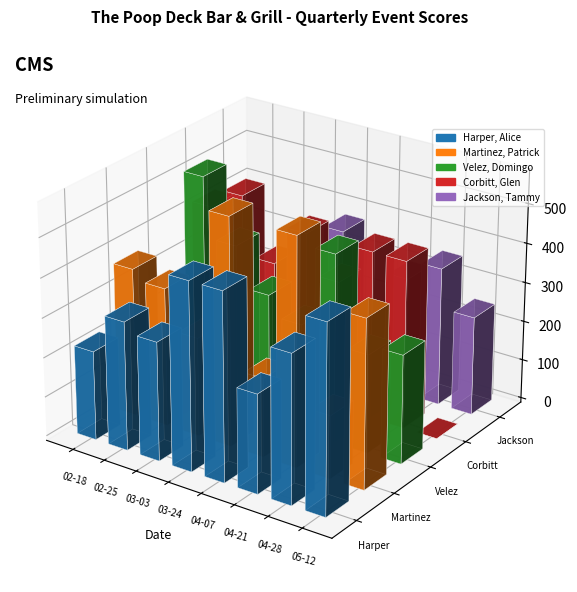

What is the difference between the Jackson, Tammy values at 03-03 and 04-28?

235